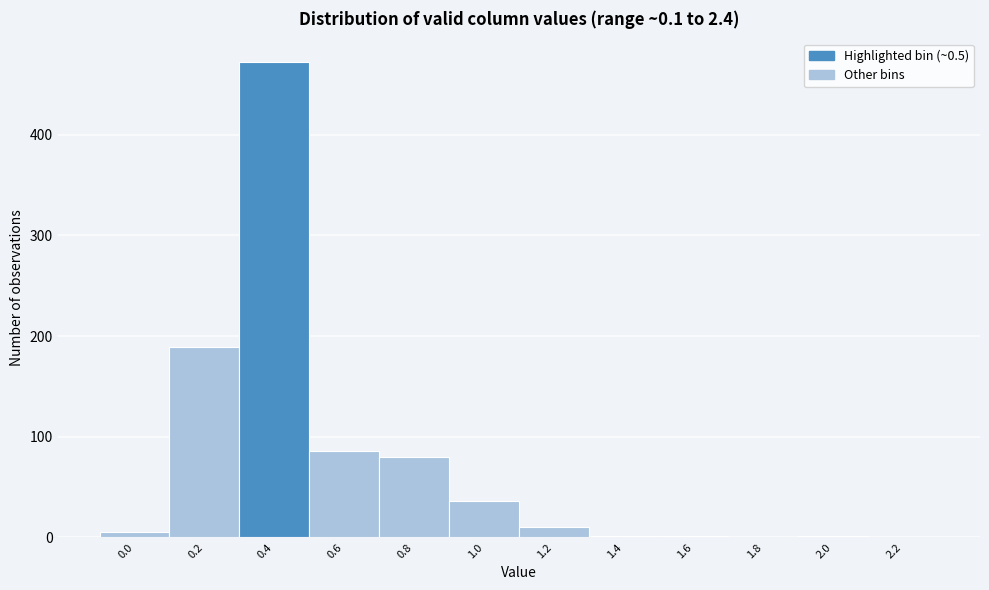

What is the ratio of the value at 0.8 to the value at 0.6?

0.9